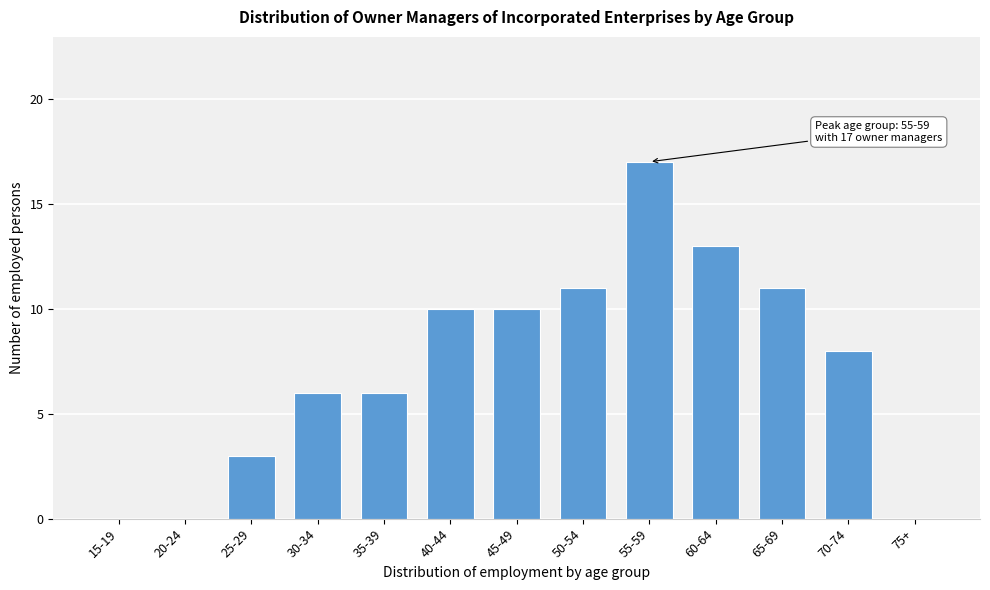

Reading right to left, extract all data points from this chart.

75+=0	70-74=8	65-69=11	60-64=13	55-59=17	50-54=11	45-49=10	40-44=10	35-39=6	30-34=6	25-29=3	20-24=0	15-19=0